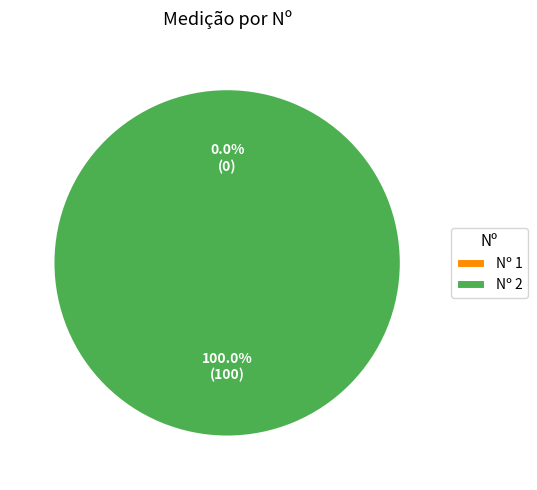

The 1 slice represents 0% of the pie. True or false?

True